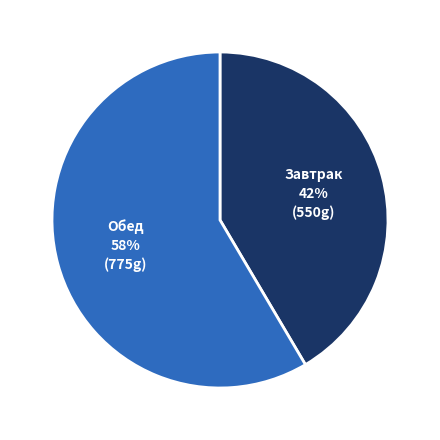

Is there a majority slice in this chart?

Yes